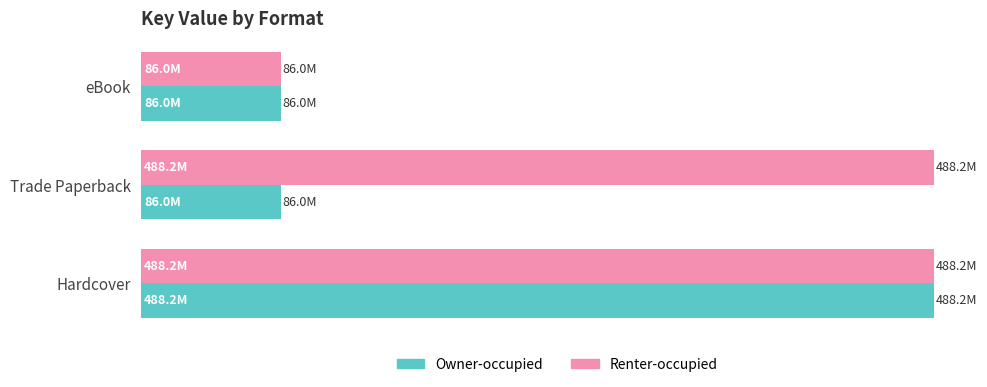

What are all the series names shown in the legend?

Owner-occupied, Renter-occupied